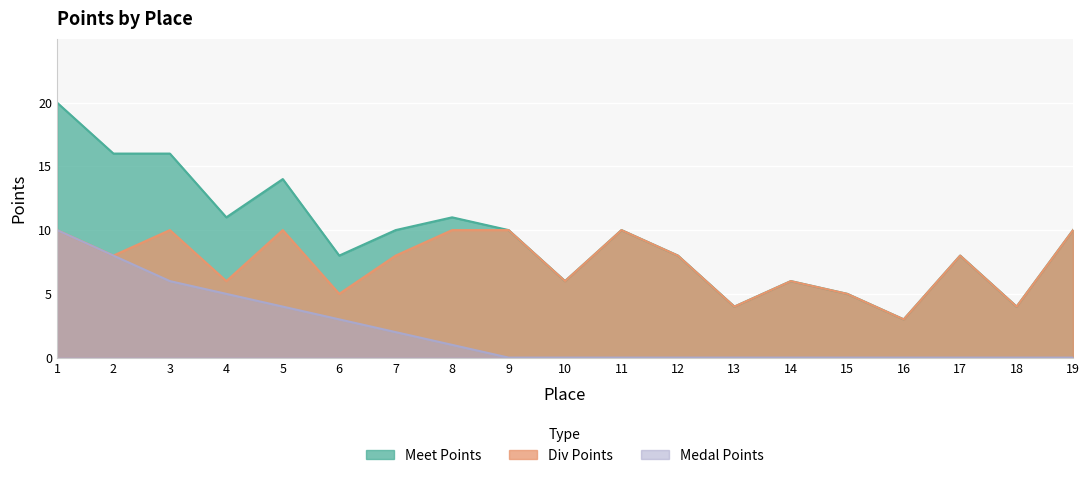

How many lines are shown in the chart?

3